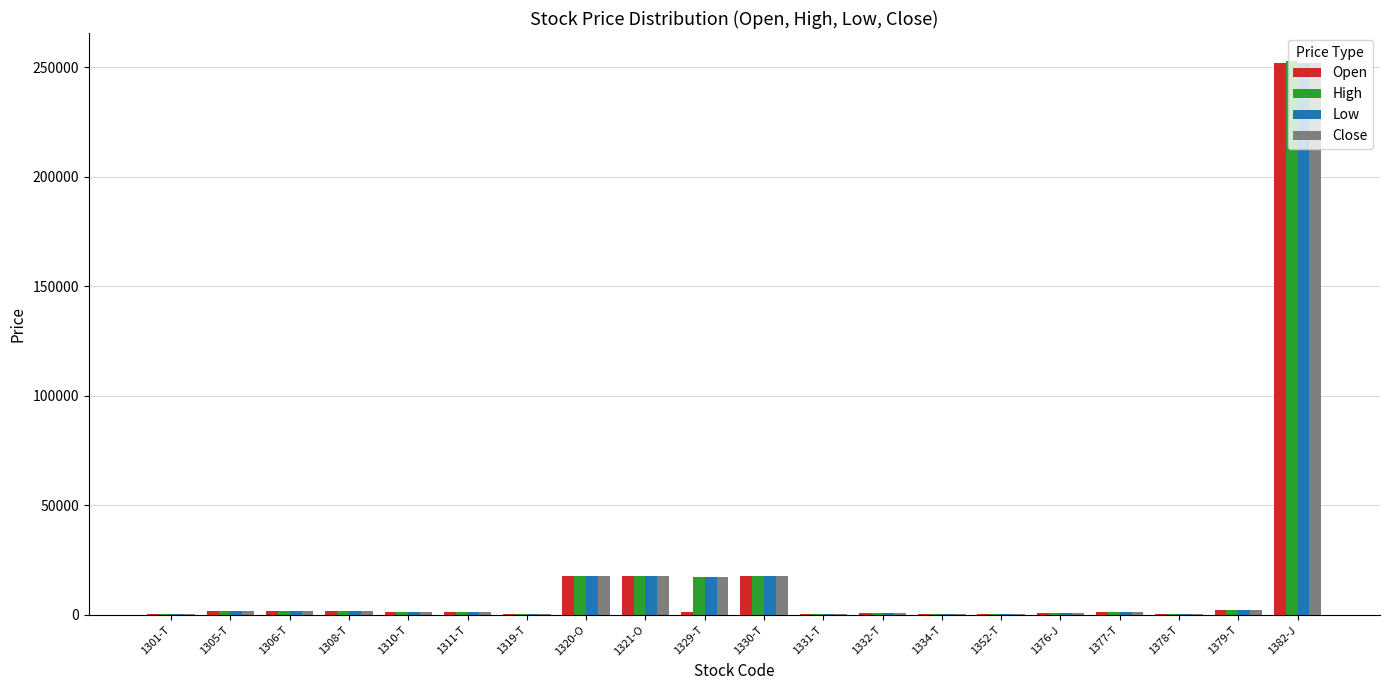

What are all the series names shown in the legend?

Open, High, Low, Close